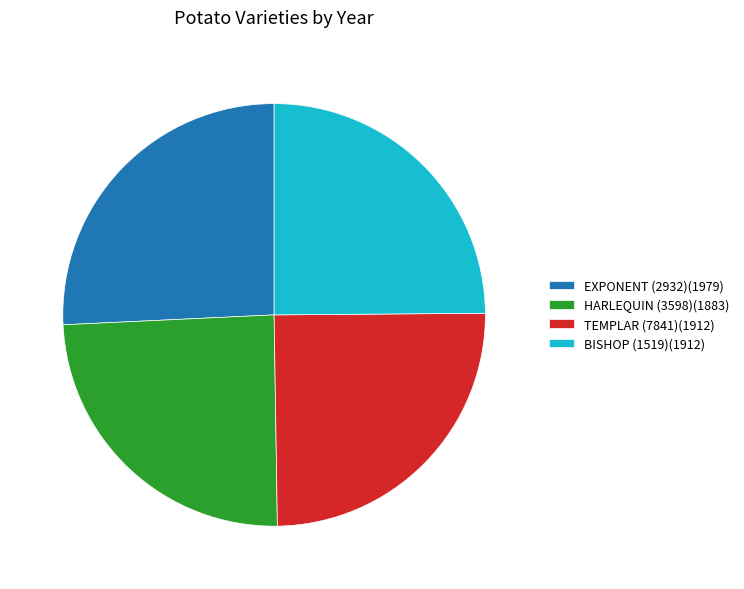

The HARLEQUIN (3598)(1883) slice represents 24% of the pie. True or false?

True